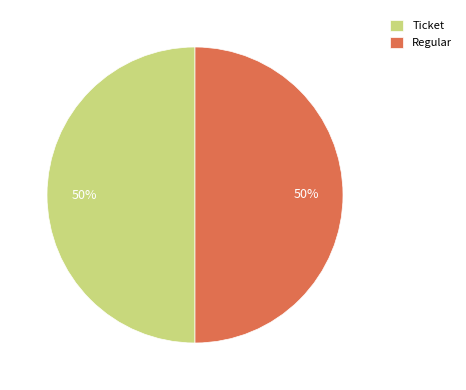

Is it true that Ticket is 61% of the pie?

False